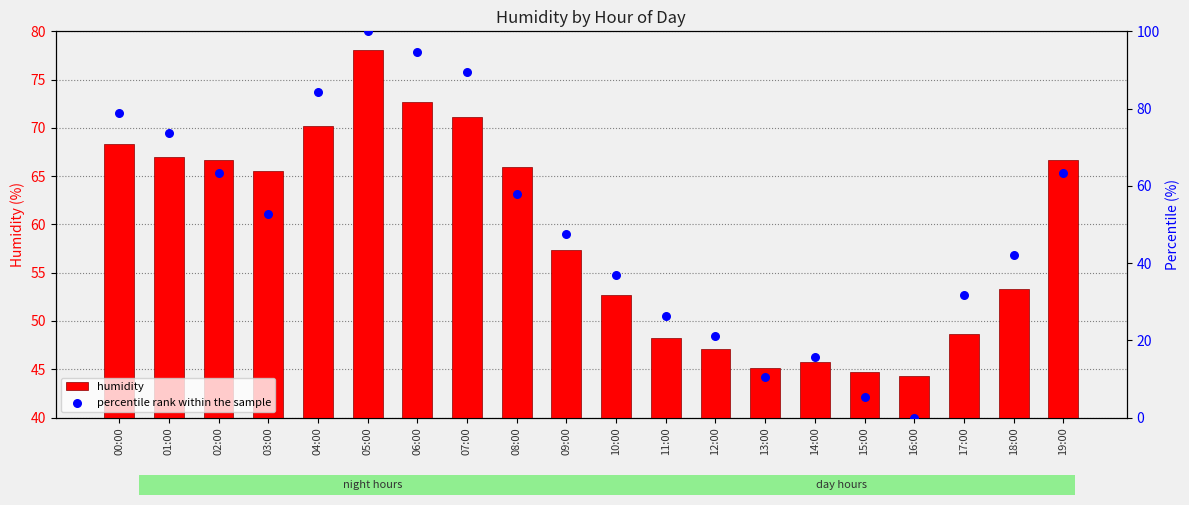

Which series has the widest spread of Y values?

percentile rank within the sample